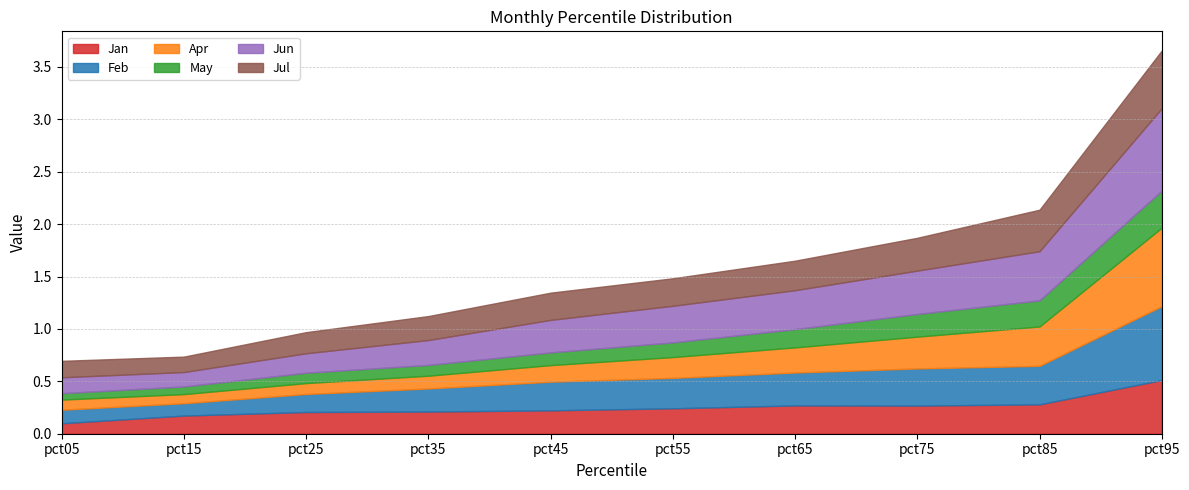

What are all the series names shown in the legend?

Jan, Feb, Apr, May, Jun, Jul